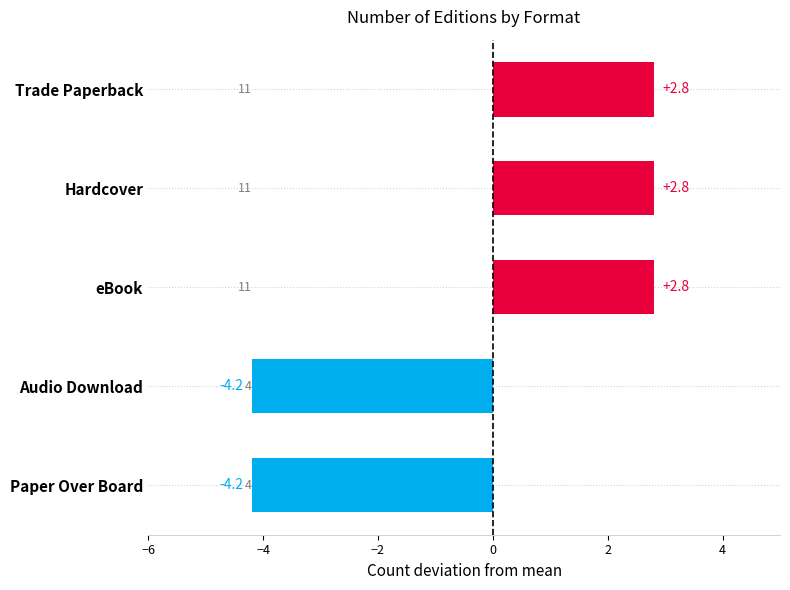

What position from the left is Audio Download?

2